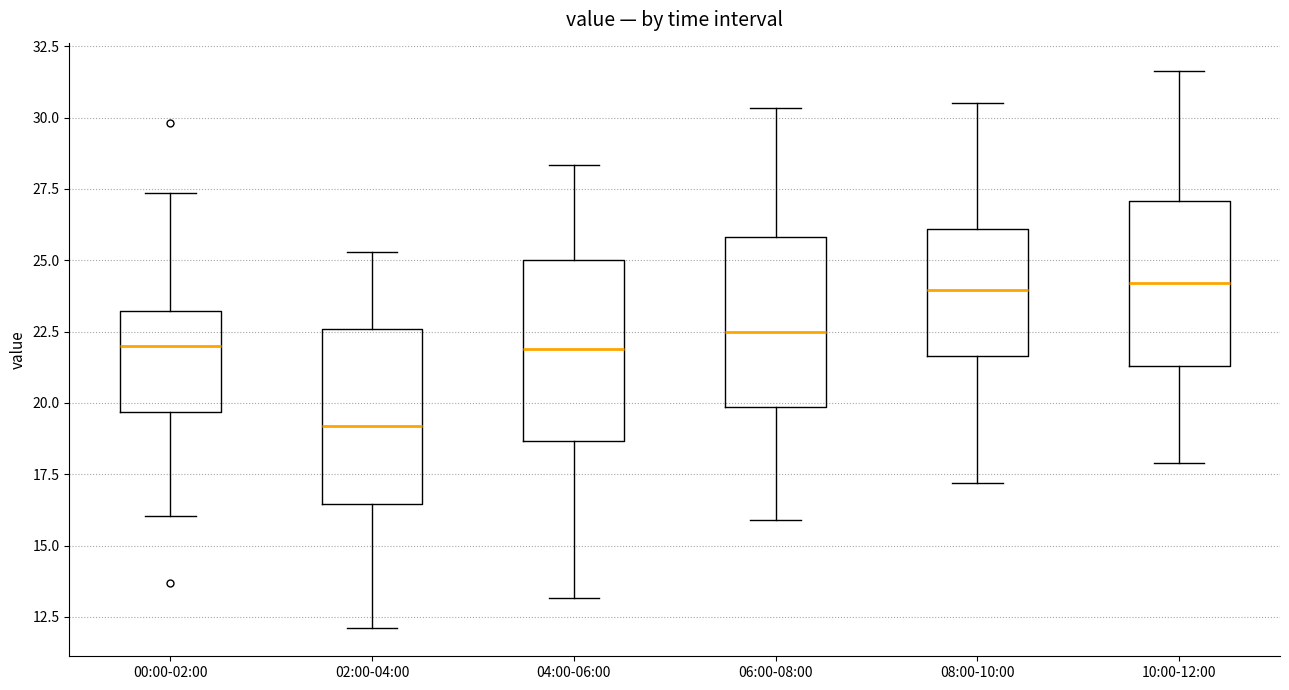

Reading left to right, read every box against the y-axis: the position of its median line, the range the box covers, and the ends of its whiskers. The values are not printed on the chart, so give them approximately, as read against the axis.

00:00-02:00: median 22.0, box 19.5 to 23.0, whiskers 16.0 to 27.5
02:00-04:00: median 19.0, box 16.5 to 22.5, whiskers 12.0 to 25.5
04:00-06:00: median 22.0, box 18.5 to 25.0, whiskers 13.0 to 28.5
06:00-08:00: median 22.5, box 20.0 to 26.0, whiskers 16.0 to 30.5
08:00-10:00: median 24.0, box 21.5 to 26.0, whiskers 17.0 to 30.5
10:00-12:00: median 24.0, box 21.5 to 27.0, whiskers 18.0 to 31.5